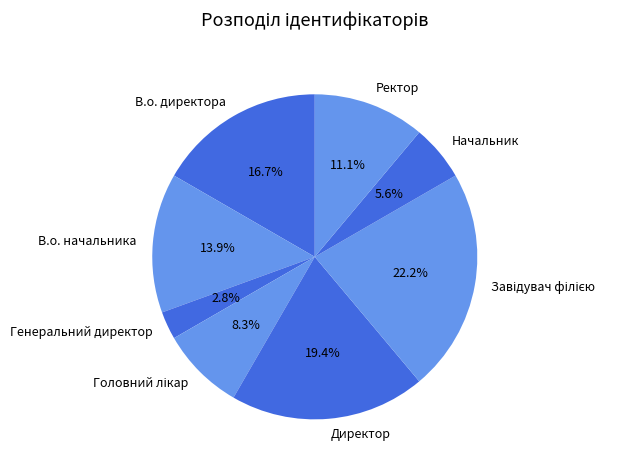

To the nearest percent, what portion does Ректор represent?

11%